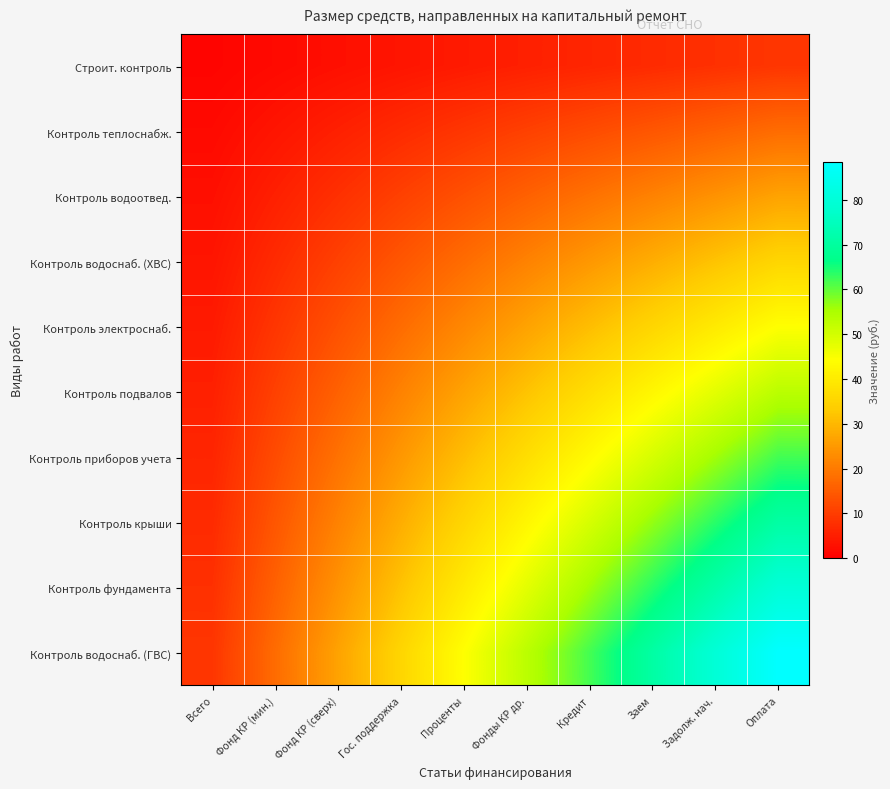

What is the maximum value shown in the chart?

88.5